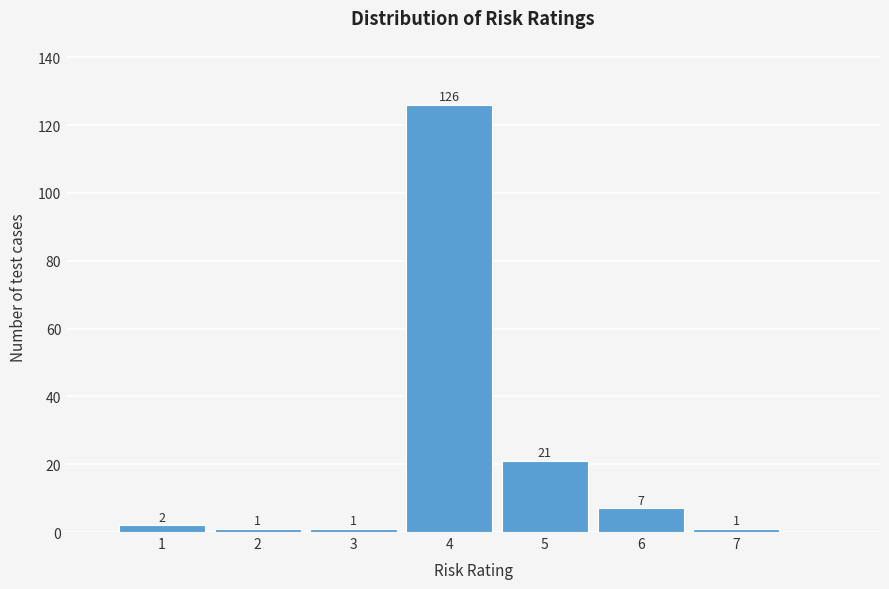

Reading right to left, extract all data points from this chart.

1	7	21	126	1	1	2